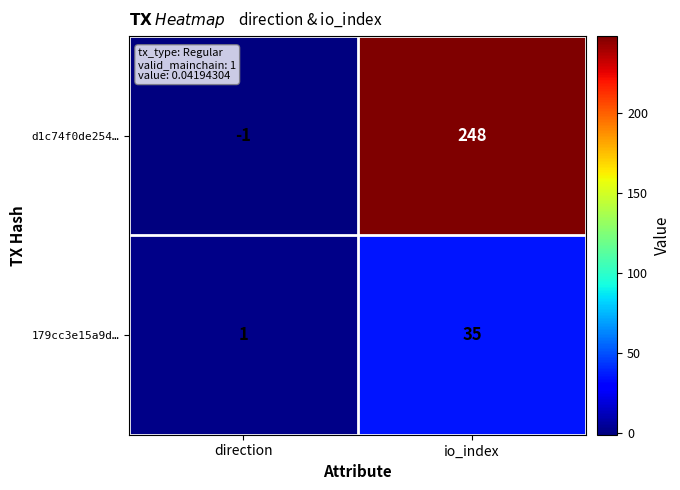

Where is 179cc3e15a9d… nearest to the value 18?

direction